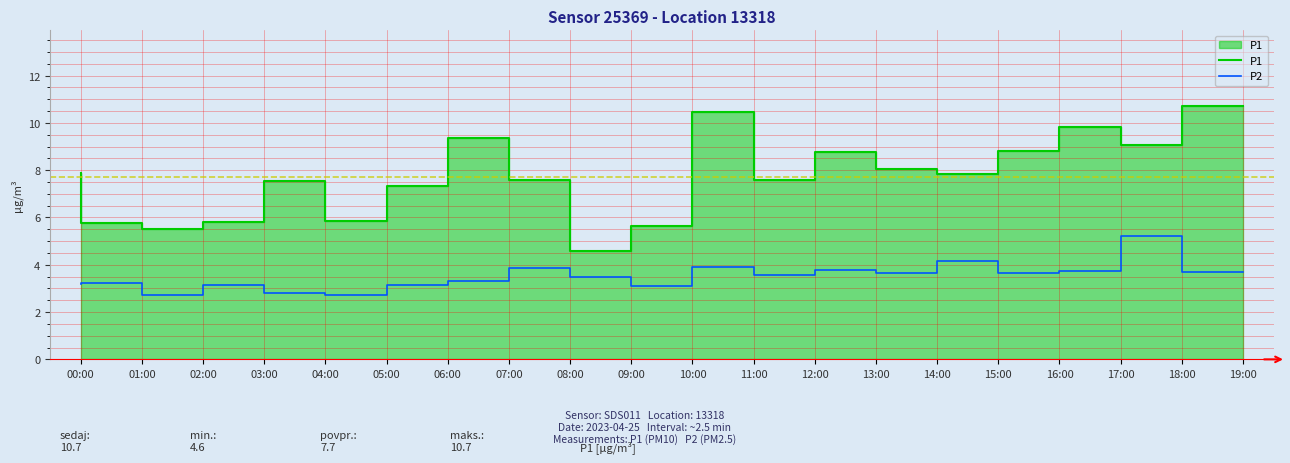

What is the label of the 4th point from the left?

03:00